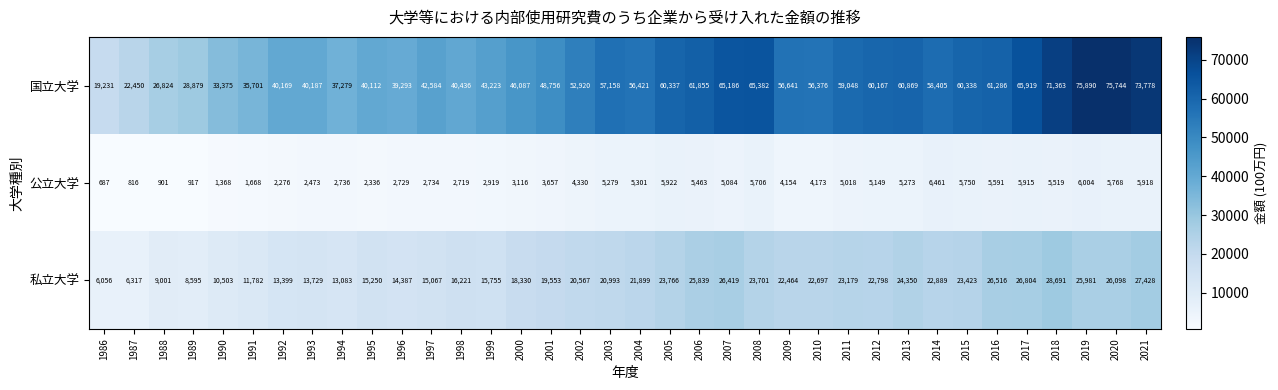

Which series has the widest spread of values?

国立大学